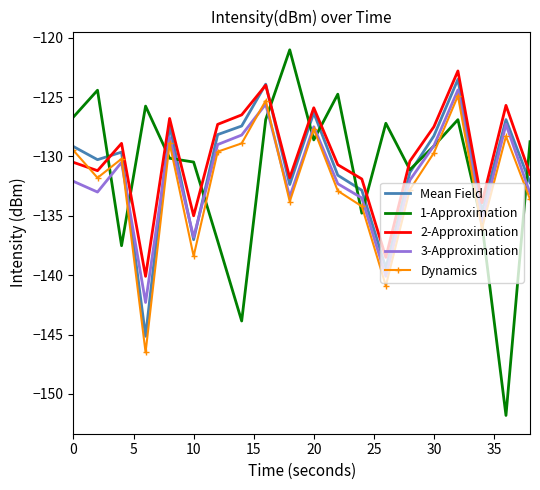

What is the maximum value for 2-Approximation?

-122.8